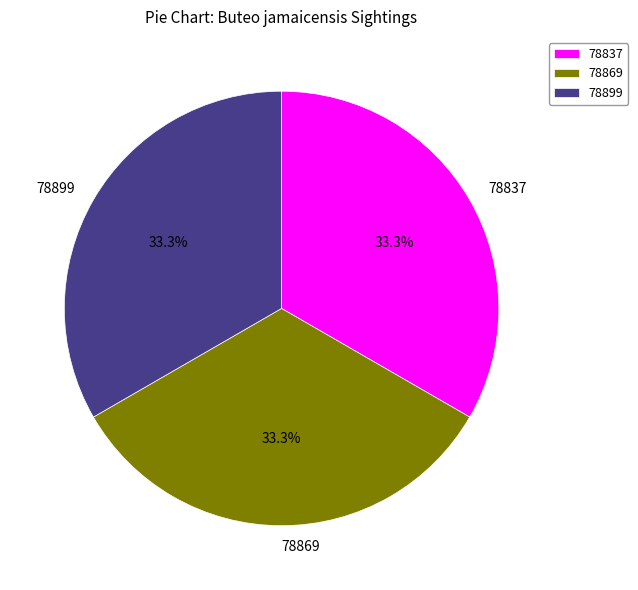

Do 78899 and 78869 together represent more than half of the pie?

Yes